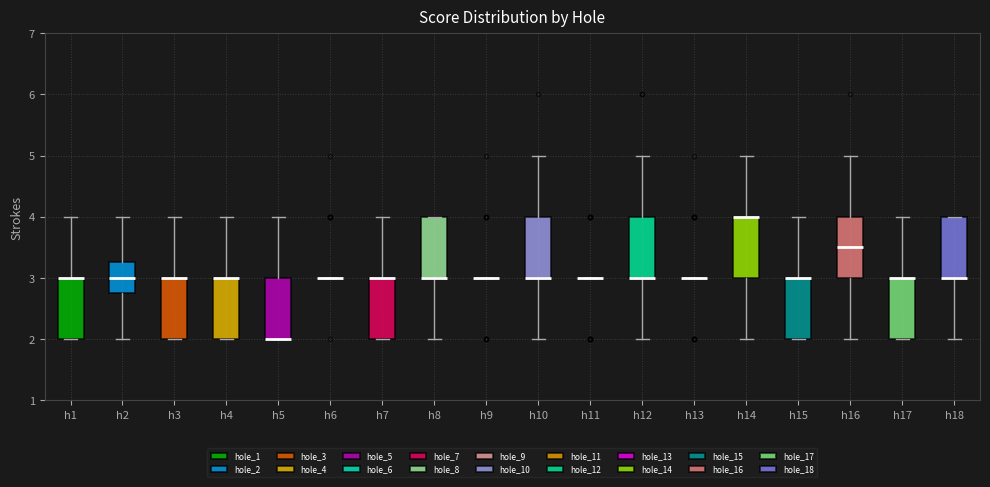

Reading left to right, transcribe this box plot: for each box, give where its median line is, the range the box spans, and where its two whiskers end, as read against the y-axis. The values are not printed on the chart, so give them approximately, as read against the axis.

h1: median 3.0 (drawn on the box's upper edge), box 2.0 to 3.0, whiskers 2.0 to 4.0
h2: median 3.0, box 2.8 to 3.3, whiskers 2.0 to 4.0
h3: median 3.0 (drawn on the box's upper edge), box 2.0 to 3.0, whiskers 2.0 to 4.0
h4: median 3.0 (drawn on the box's upper edge), box 2.0 to 3.0, whiskers 2.0 to 4.0
h5: median 2.0 (drawn on the box's lower edge), box 2.0 to 3.0, whiskers 2.0 to 4.0
h6: box collapsed to a line at 3.0, whiskers 3.0 to 3.0
h7: median 3.0 (drawn on the box's upper edge), box 2.0 to 3.0, whiskers 2.0 to 4.0
h8: median 3.0 (drawn on the box's lower edge), box 3.0 to 4.0, whiskers 2.0 to 4.0
h9: box collapsed to a line at 3.0, whiskers 3.0 to 3.0
h10: median 3.0 (drawn on the box's lower edge), box 3.0 to 4.0, whiskers 2.0 to 5.0
h11: box collapsed to a line at 3.0, whiskers 3.0 to 3.0
h12: median 3.0 (drawn on the box's lower edge), box 3.0 to 4.0, whiskers 2.0 to 5.0
h13: box collapsed to a line at 3.0, whiskers 3.0 to 3.0
h14: median 4.0 (drawn on the box's upper edge), box 3.0 to 4.0, whiskers 2.0 to 5.0
h15: median 3.0 (drawn on the box's upper edge), box 2.0 to 3.0, whiskers 2.0 to 4.0
h16: median 3.5, box 3.0 to 4.0, whiskers 2.0 to 5.0
h17: median 3.0 (drawn on the box's upper edge), box 2.0 to 3.0, whiskers 2.0 to 4.0
h18: median 3.0 (drawn on the box's lower edge), box 3.0 to 4.0, whiskers 2.0 to 4.0